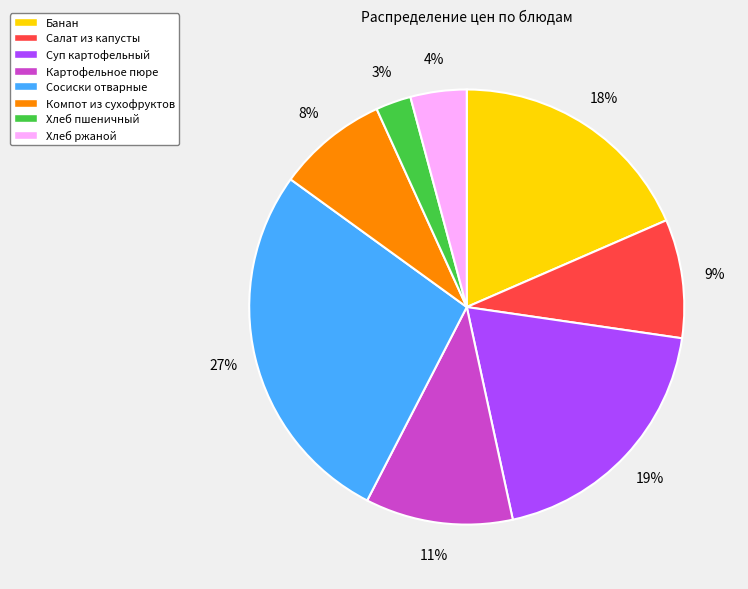

Count the number of slices in the pie.

8